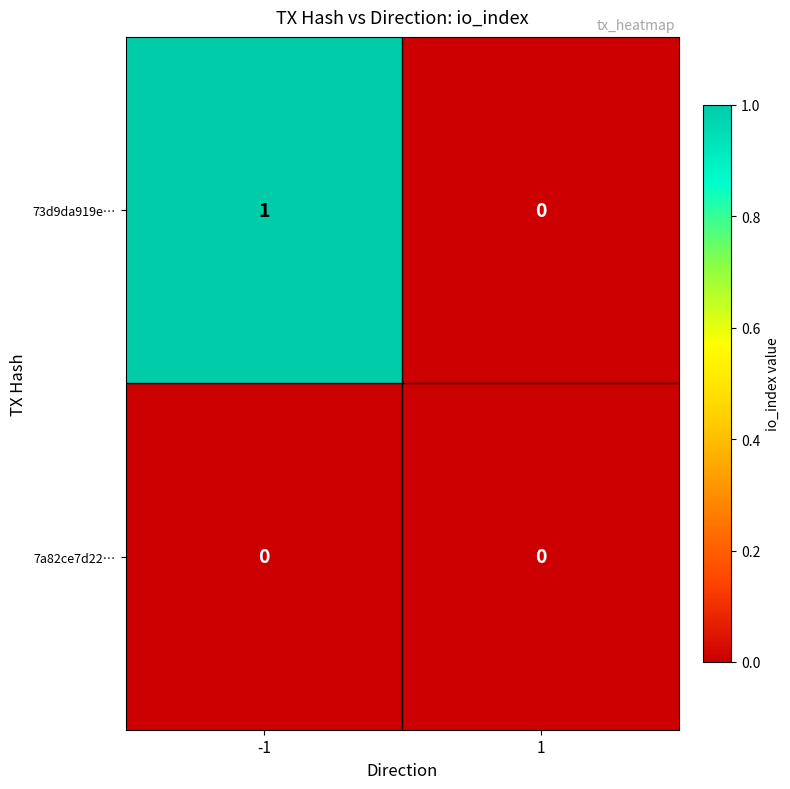

True or false: 73d9da919e… has a value of -1 at 1.

False